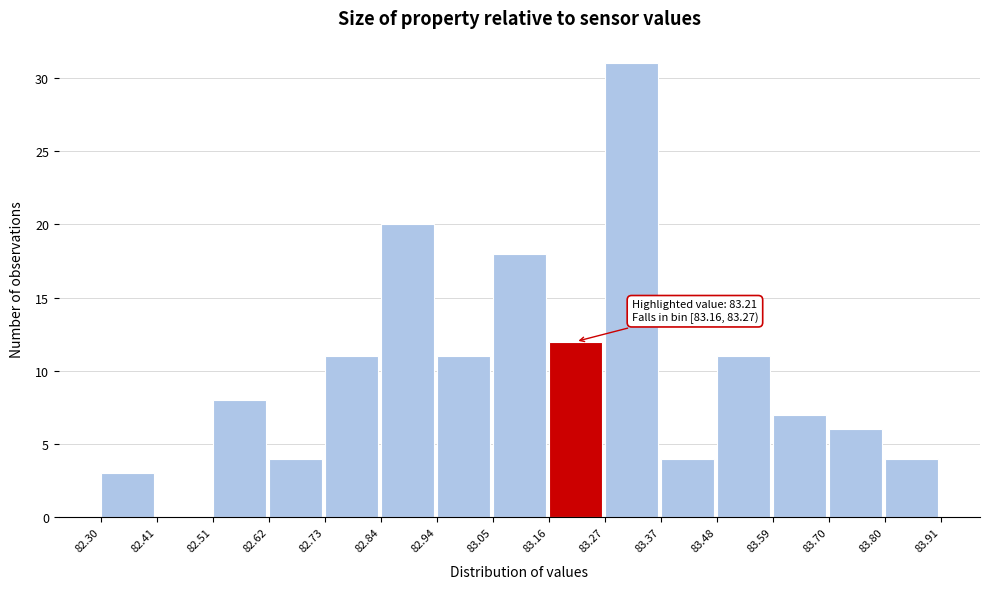

Which range on the x-axis has the tallest bar?

83.27 to 83.37